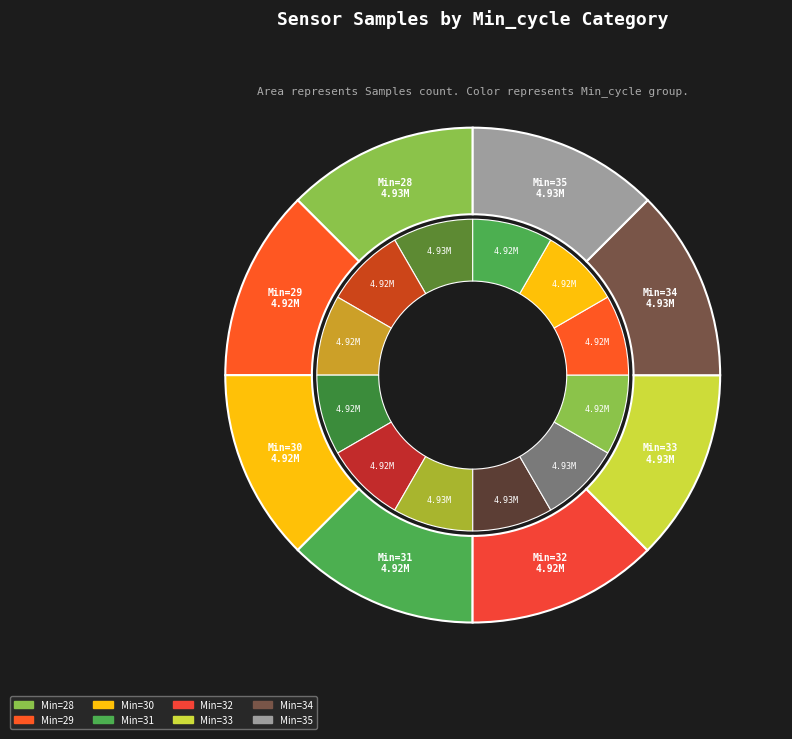

Approximately how many times larger is the value at 32 compared to 31?

1.0